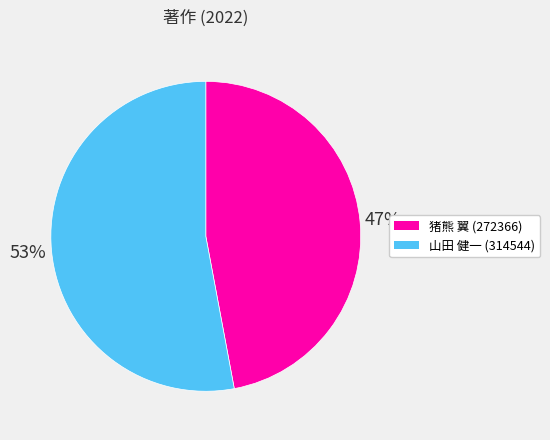

Which category has the smallest portion of the pie?

猪熊 翼 (272366)